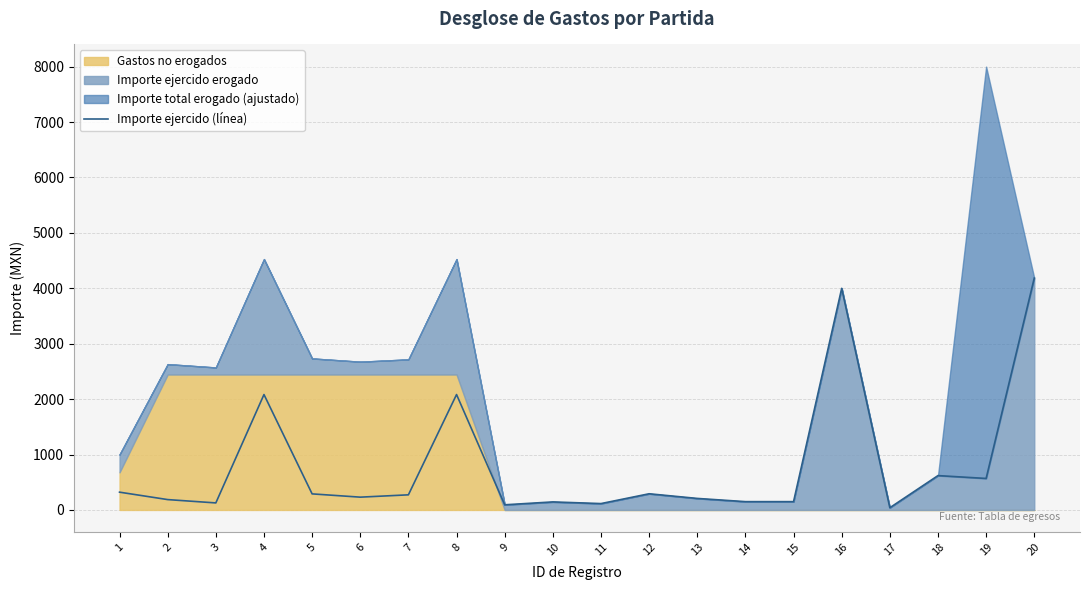

How many values exceed 273?

10